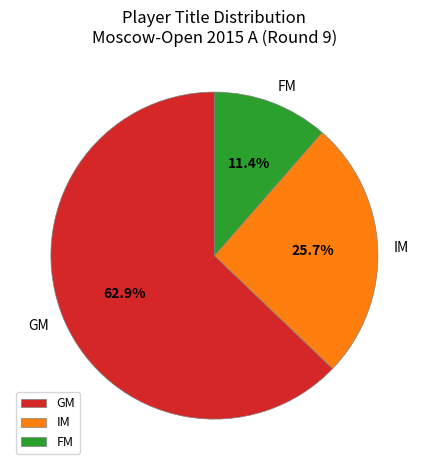

What percentage is NOT represented by GM?

37.1%